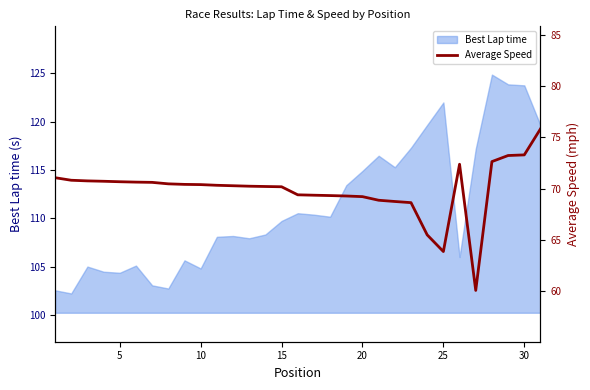

What is the highest value of the Best Lap time series?

124.9